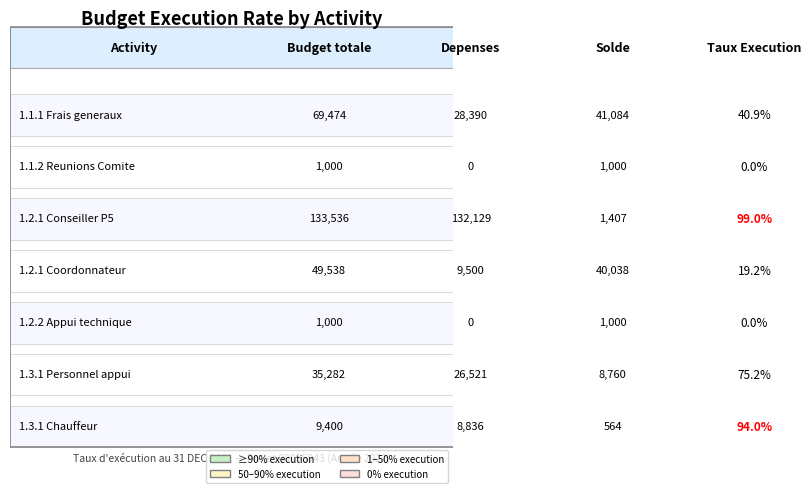

Between 2 and 3, which series saw the biggest shift?

1.1.1 Frais generaux